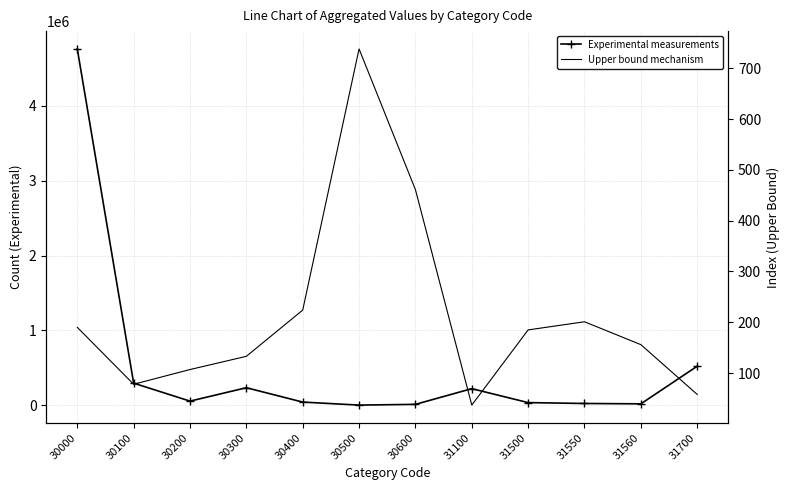

What is the greatest value displayed?

4761926